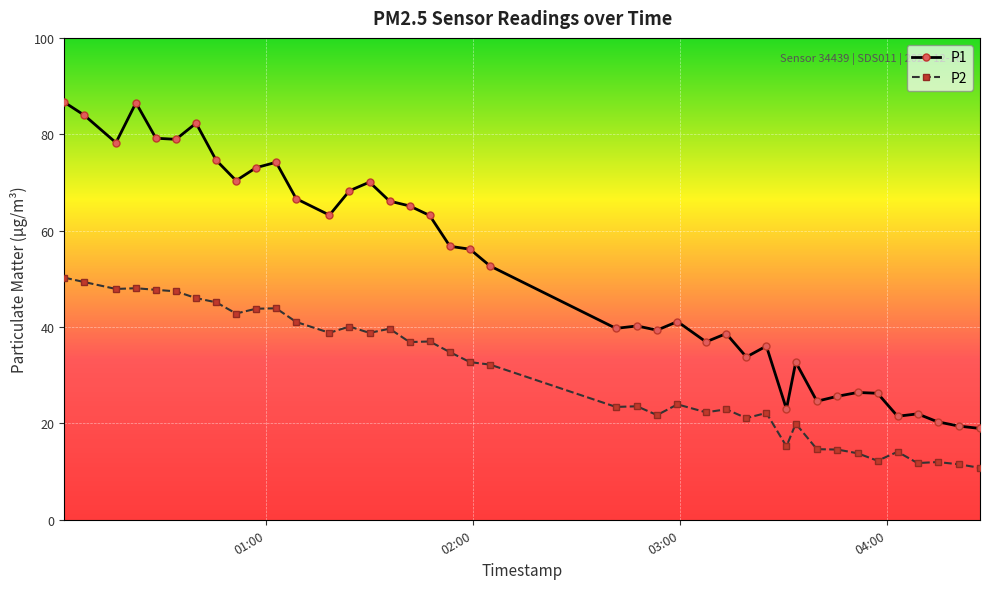

What is the average value of the P1 series?

51.6